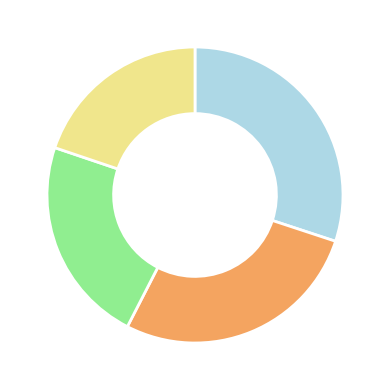

How many segments does this pie chart have?

4